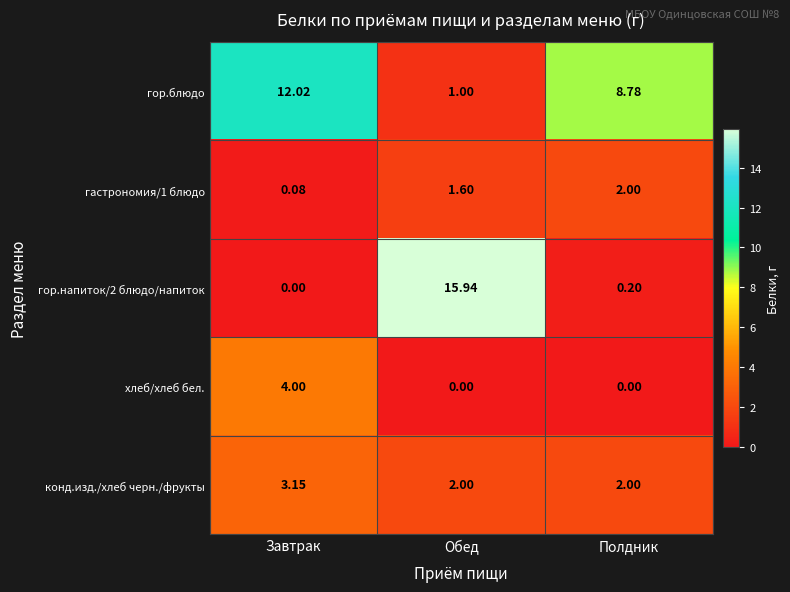

At which category is the sum across all series the highest?

Обед